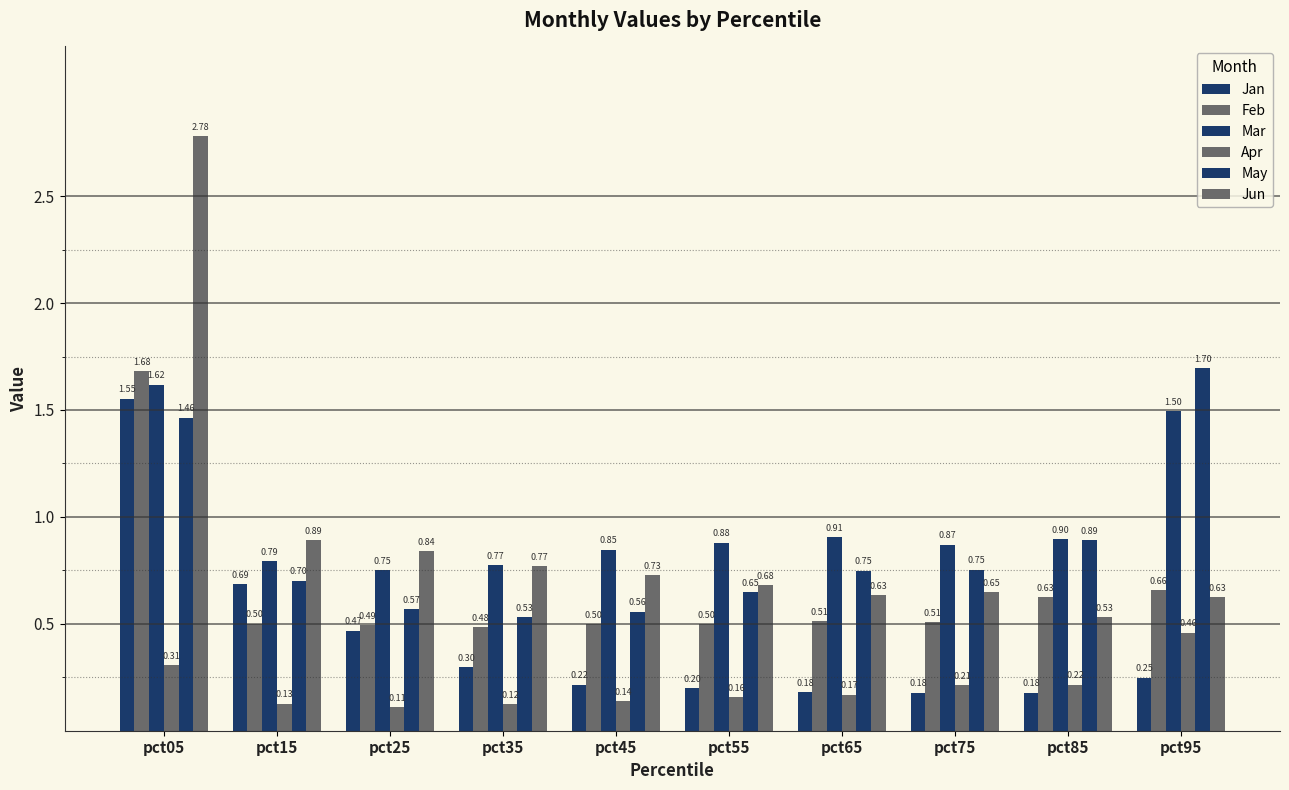

What is the total value across all series at pct85?

3.3